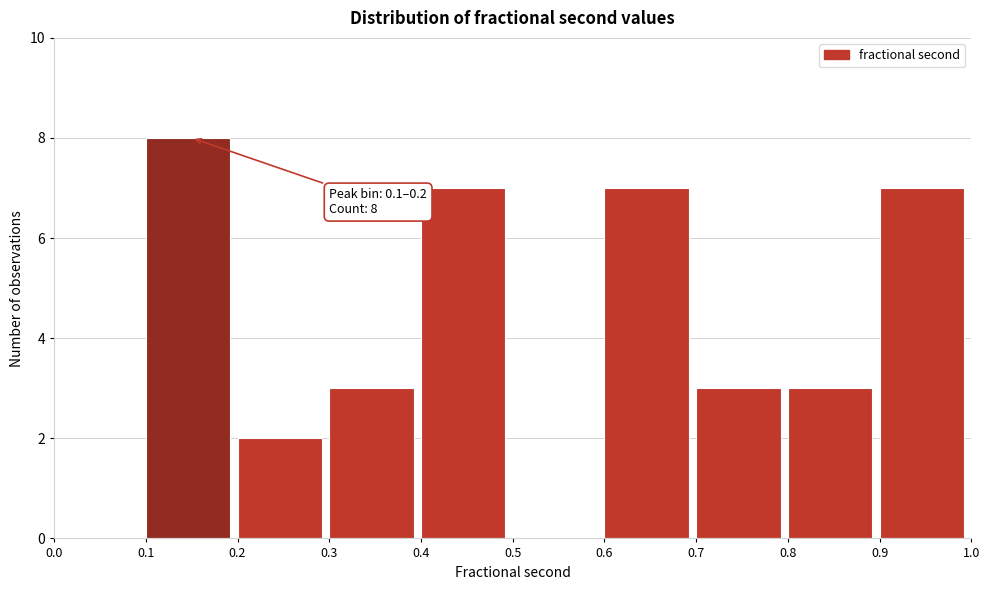

Which range on the x-axis has the tallest bar?

0.1 to 0.2